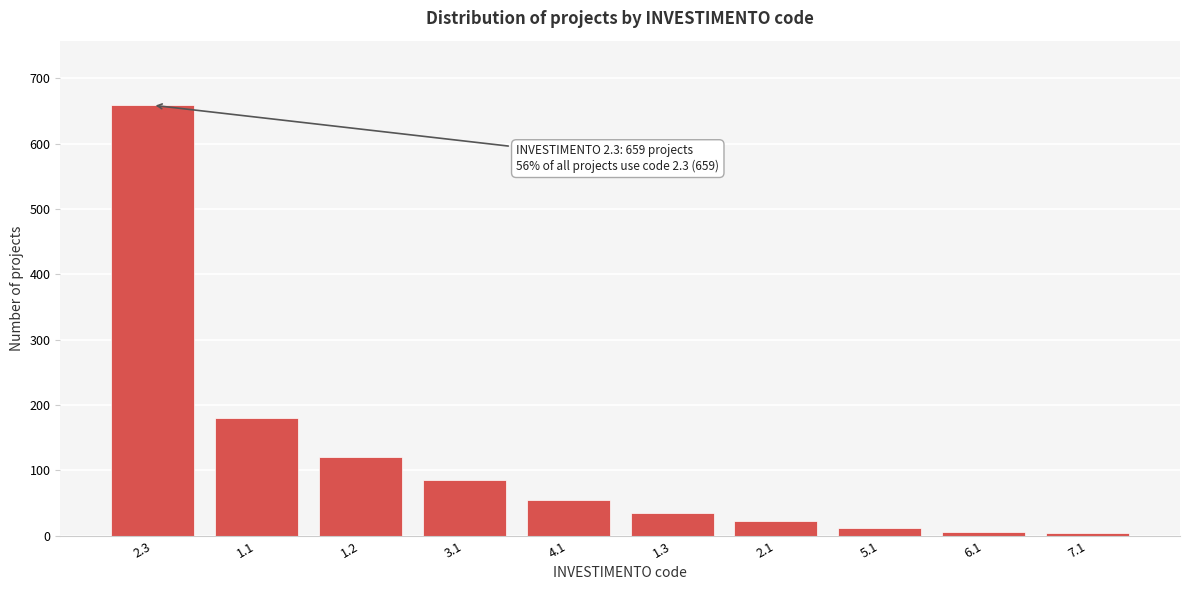

What is the change in value from 1.2 to 2.1?

-98